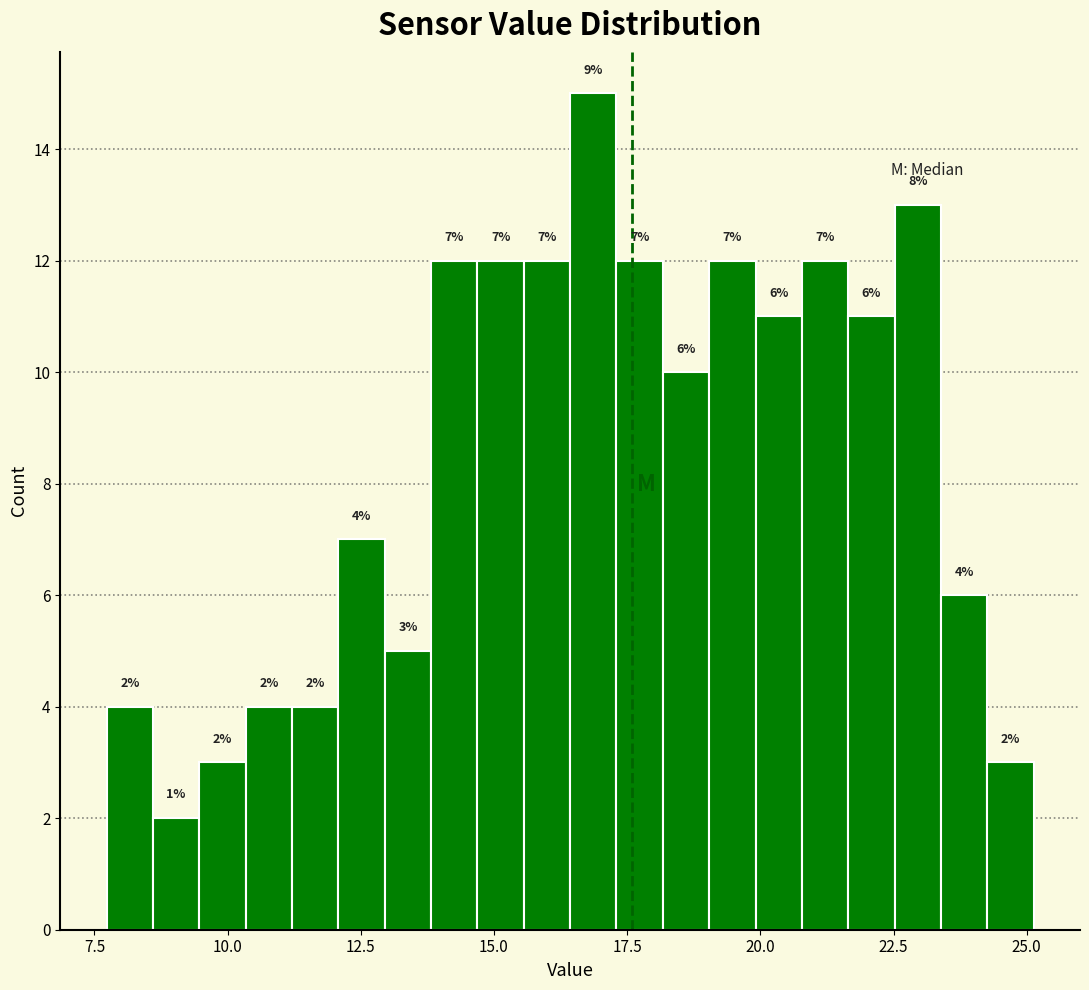

Around what value on the x-axis is the tallest bar? Give the approximate position of its centre, as read against the axis.

17.0